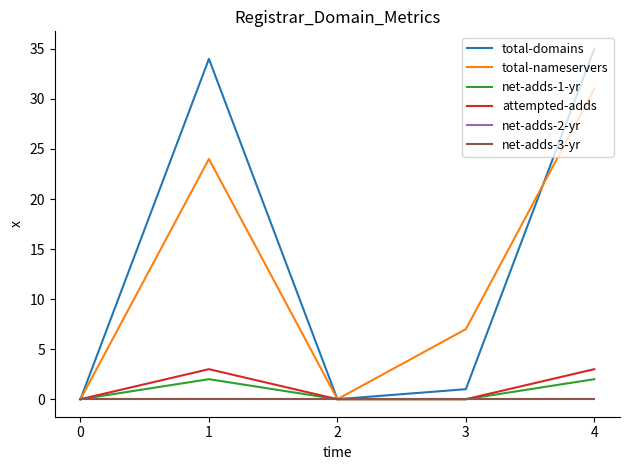

Which series changed the most between 0 and 2?

total-domains